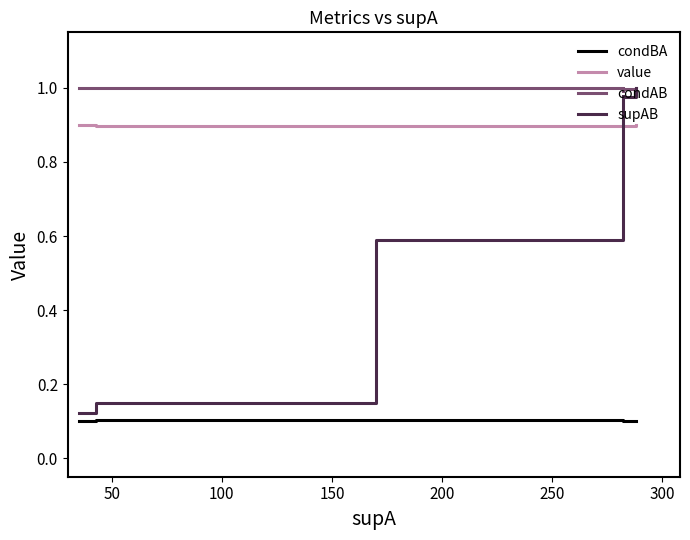

At how many categories does at least one series exceed 0?

19